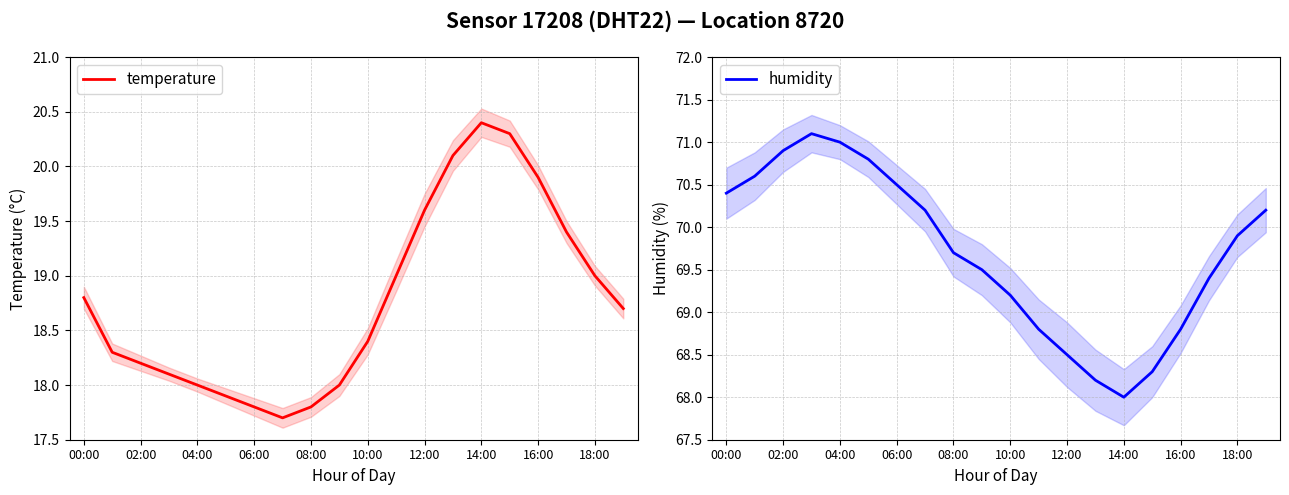

In temperature, how many points are lower than both neighbors (excluding endpoints)?

1